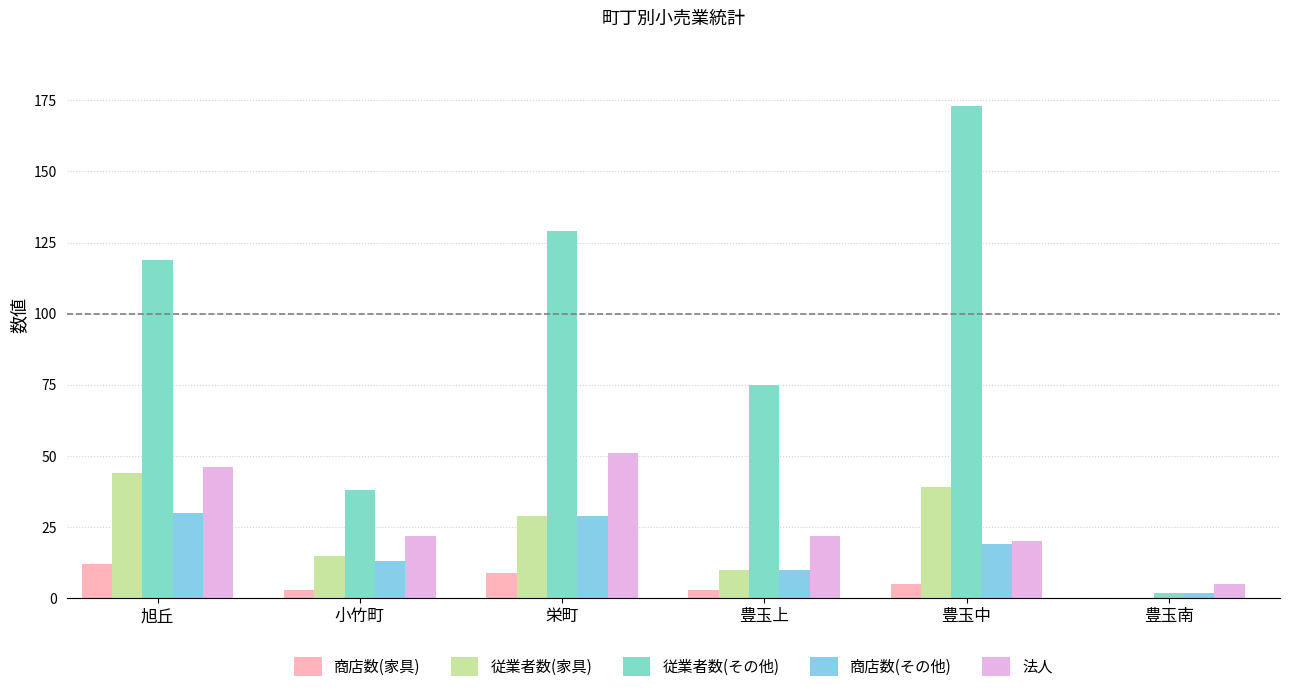

Reading left to right, transcribe all the data shown in this chart.

商店数(家具): 12	3	9	3	5	0
従業者数(家具): 44	15	29	10	39	0
従業者数(その他): 119	38	129	75	173	2
商店数(その他): 30	13	29	10	19	2
法人: 46	22	51	22	20	5